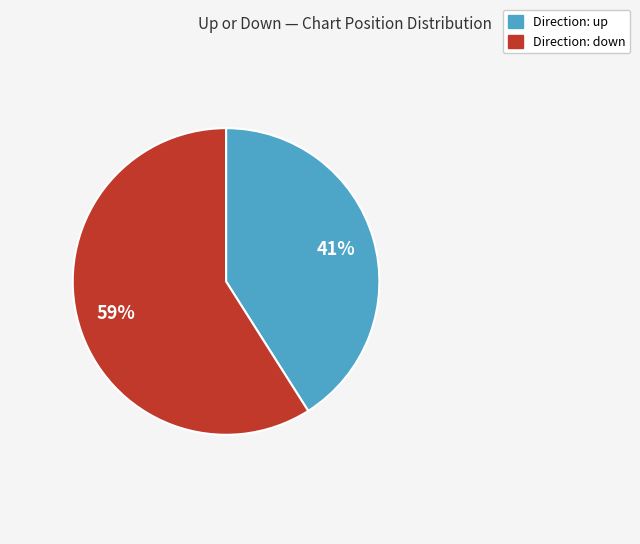

Is there a majority slice in this chart?

Yes